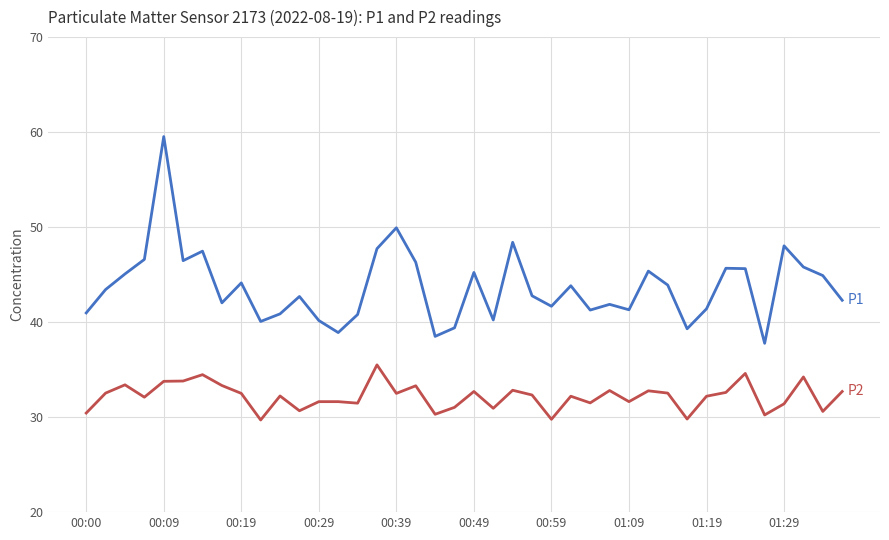

What is the maximum value shown in the chart?

59.5